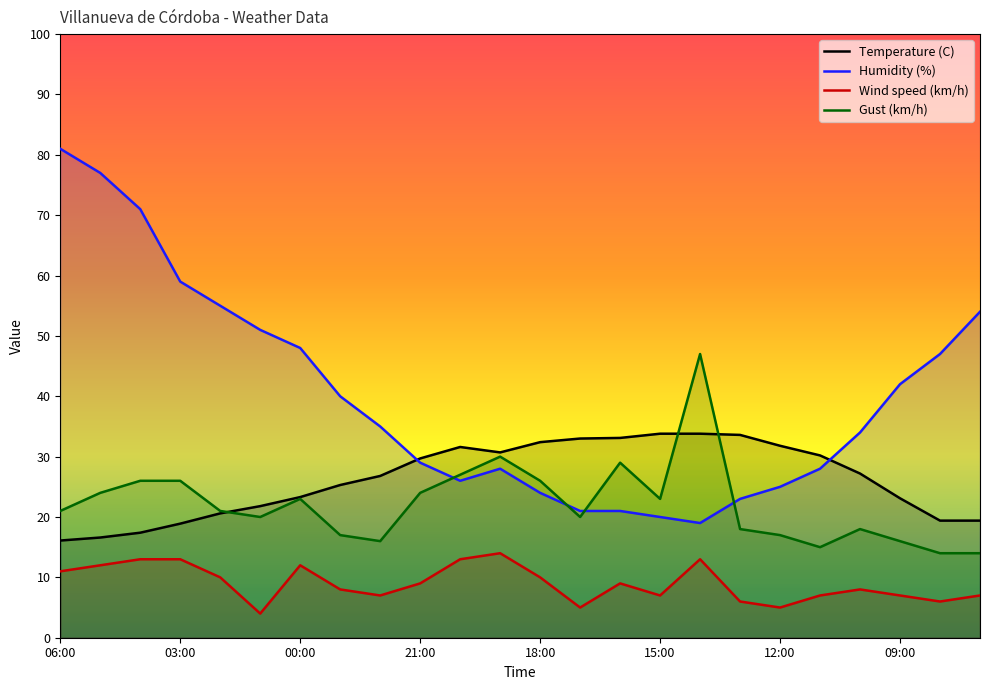

How many intersections are there between Gust (km/h) and Humidity (%)?

4